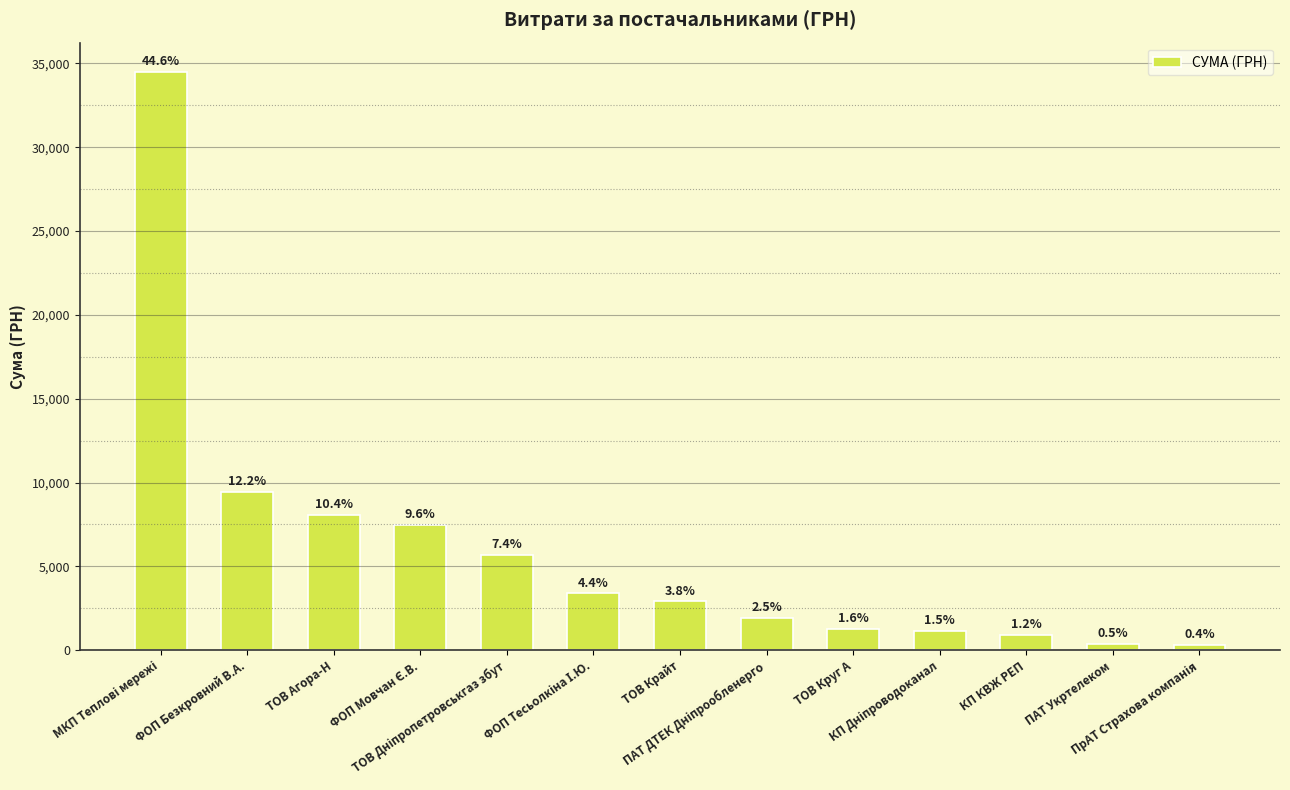

Is it true that the value at ТОВ Агора-Н is 8083.0?

True